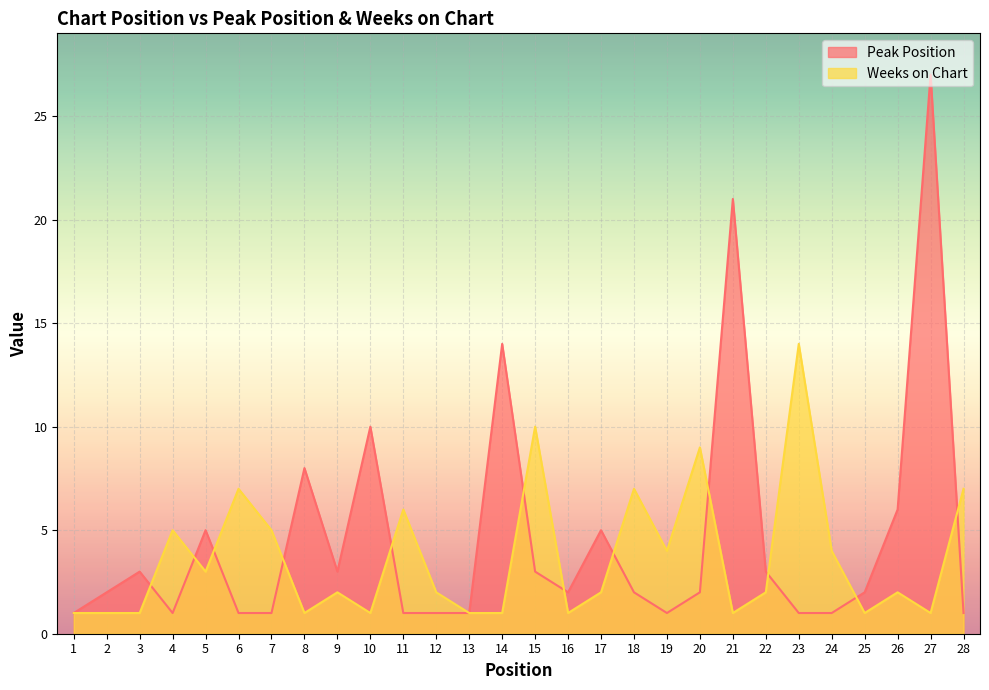

Which category has the highest value in the Weeks on Chart series?

23